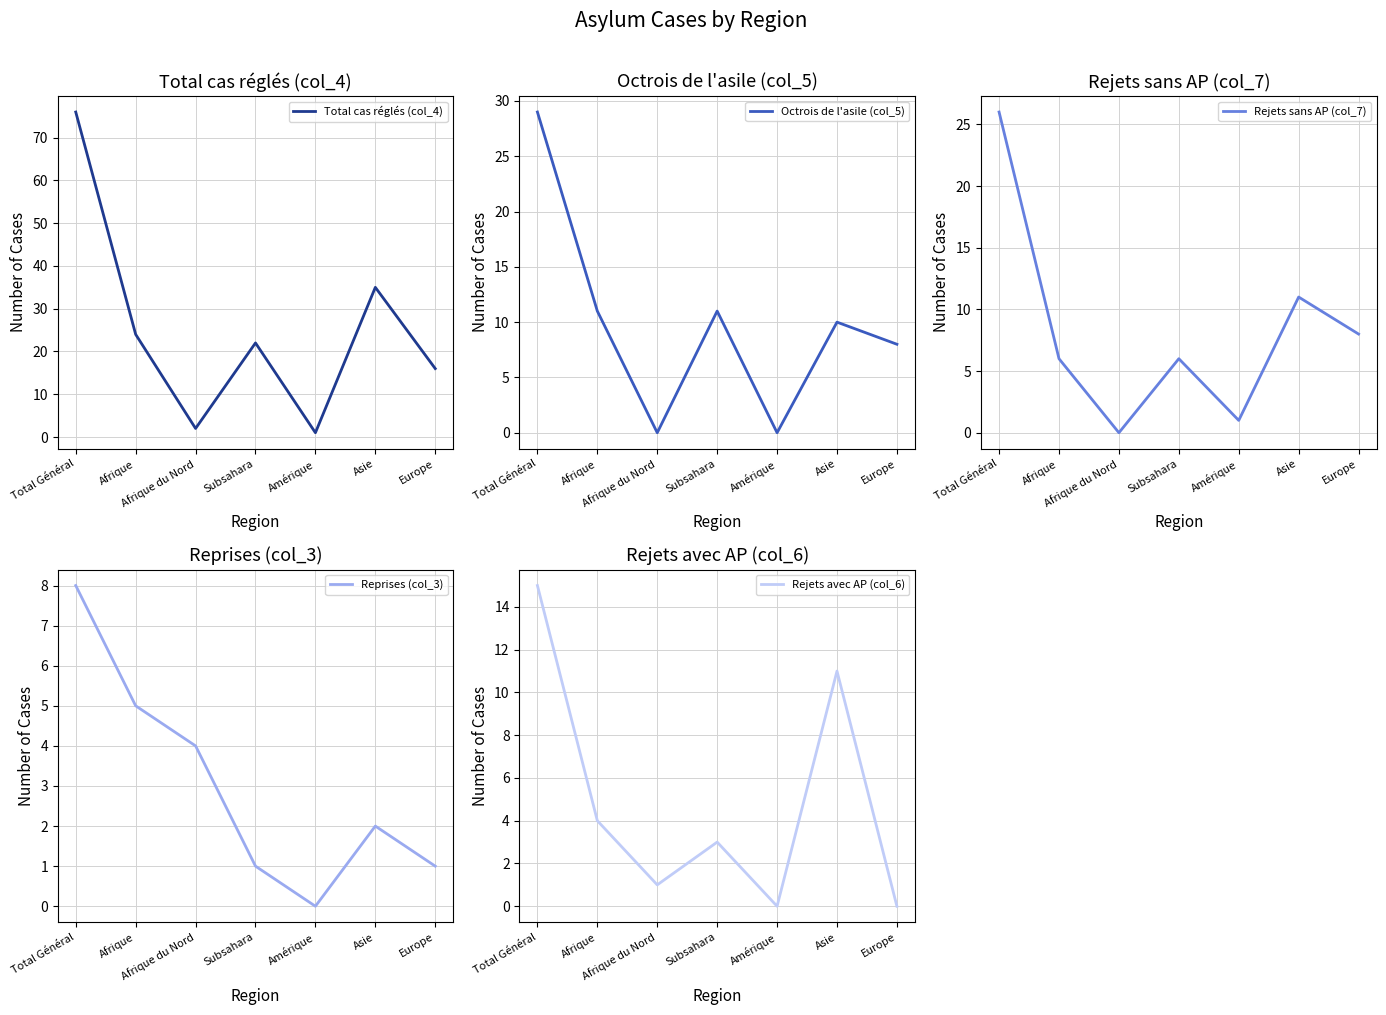

What is the sum of the Reprises (col_3) values at Asie and Amérique?

2